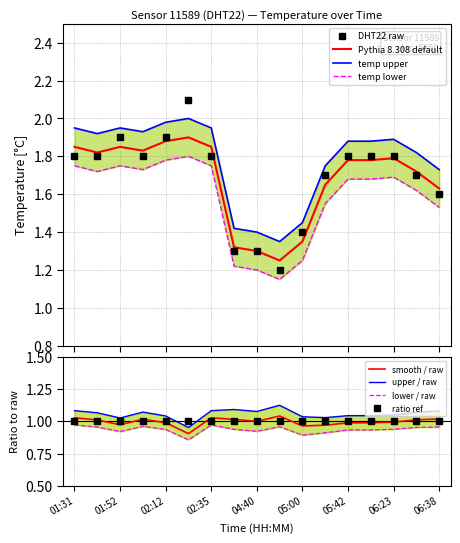

What is the value of the temperature point at the 13th from the left?

1.8